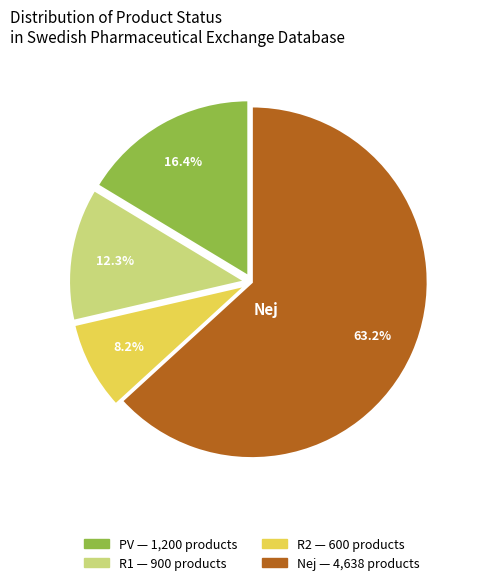

Does any single category account for the majority?

Yes